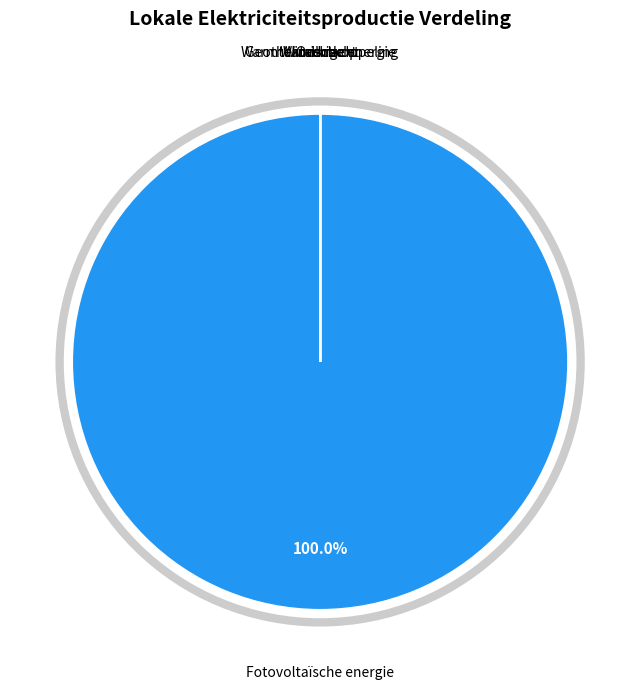

What is the majority slice?

Fotovoltaïsche energie